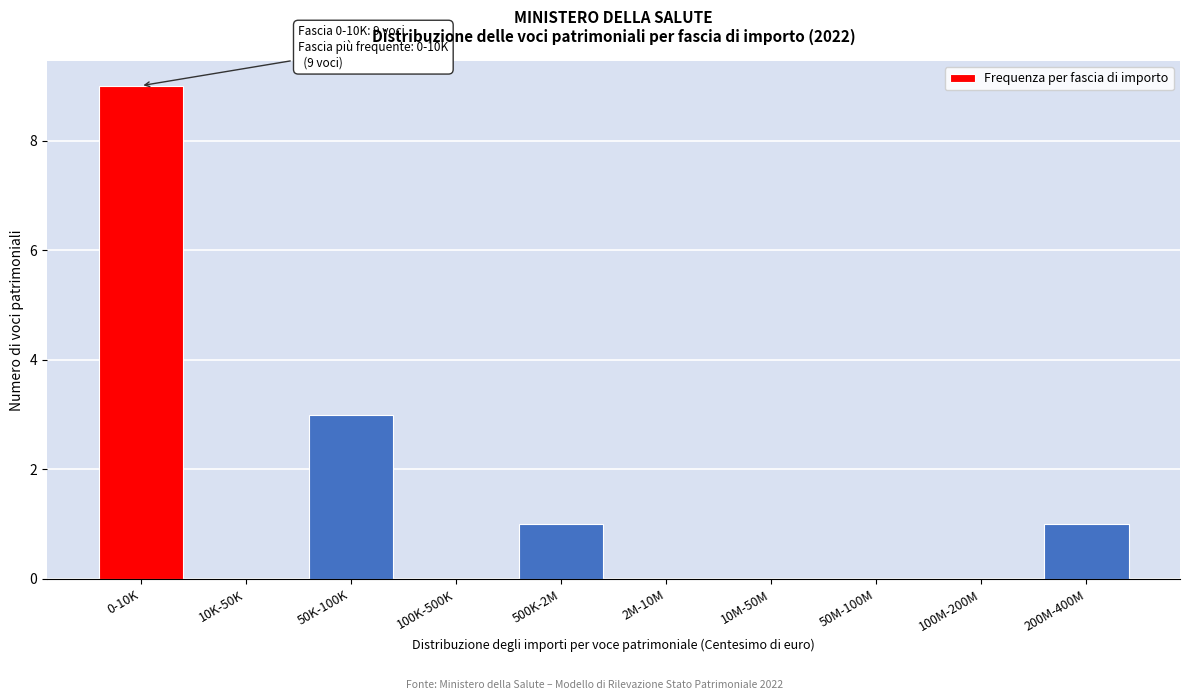

Reading right to left, list all the values displayed in this chart.

200M-400M=1	100M-200M=0	50M-100M=0	10M-50M=0	2M-10M=0	500K-2M=1	100K-500K=0	50K-100K=3	10K-50K=0	0-10K=9